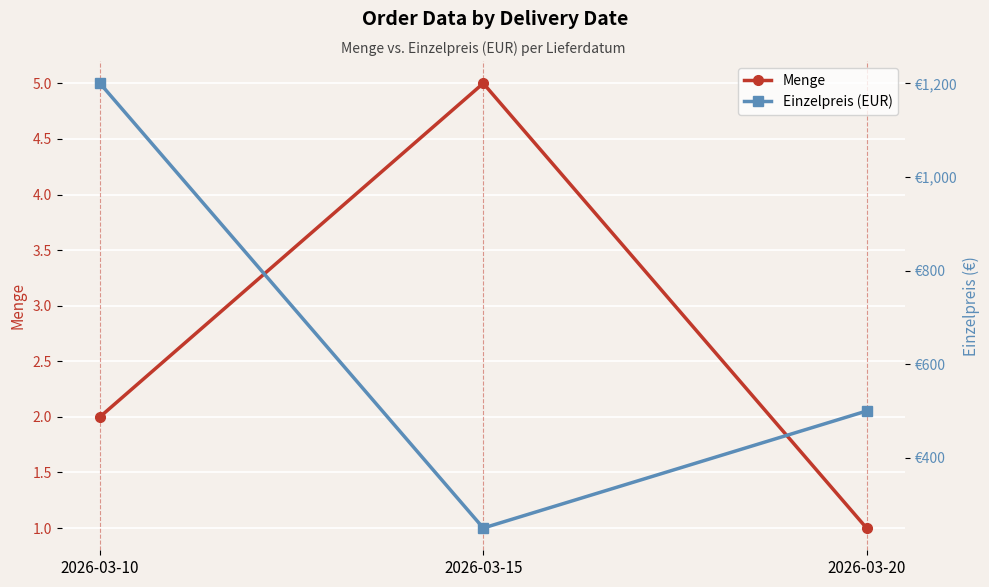

Does the chart display data point markers on the line(s)?

Yes